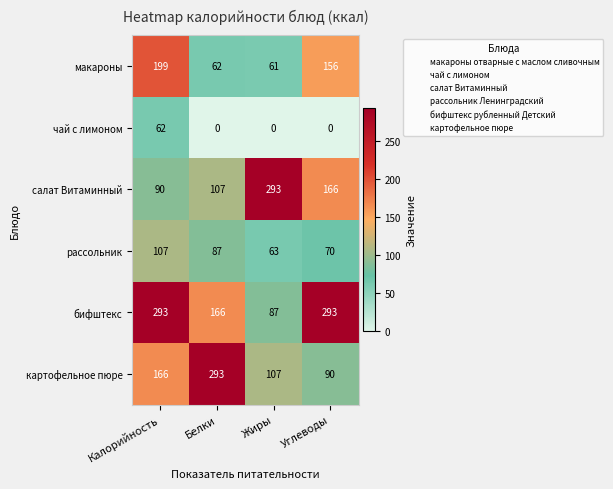

Rank the series at Калорийность from highest to lowest value.

бифштекс, макароны, картофельное пюре, рассольник, салат Витаминный, чай с лимоном